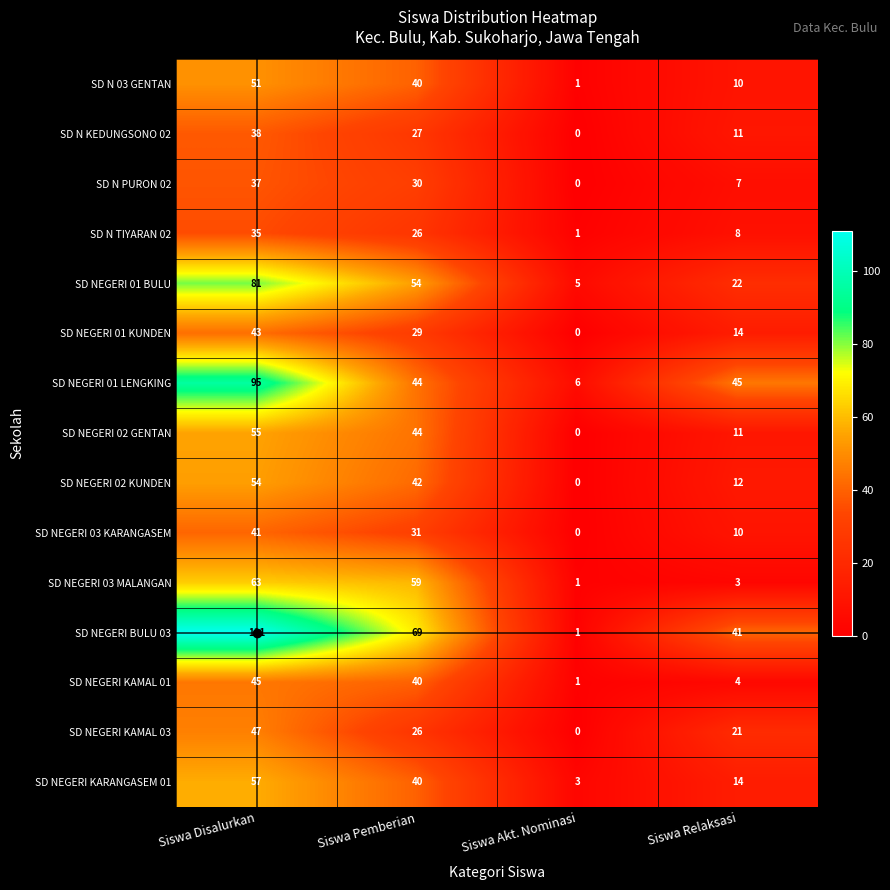

Is it true that SD N 03 GENTAN equals 51 at Siswa Disalurkan?

True